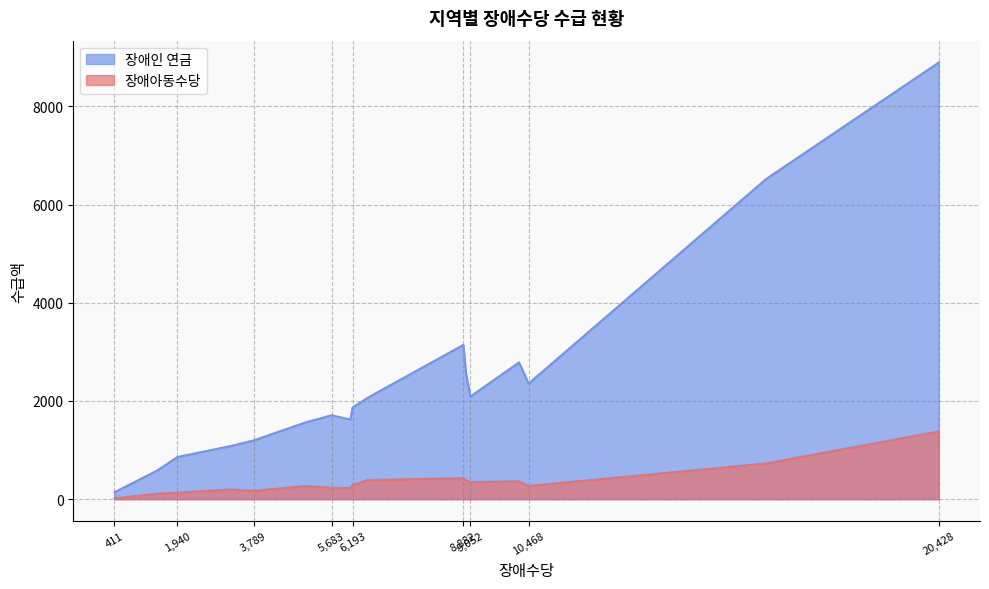

Which label corresponds to the largest value in the chart?

20,428